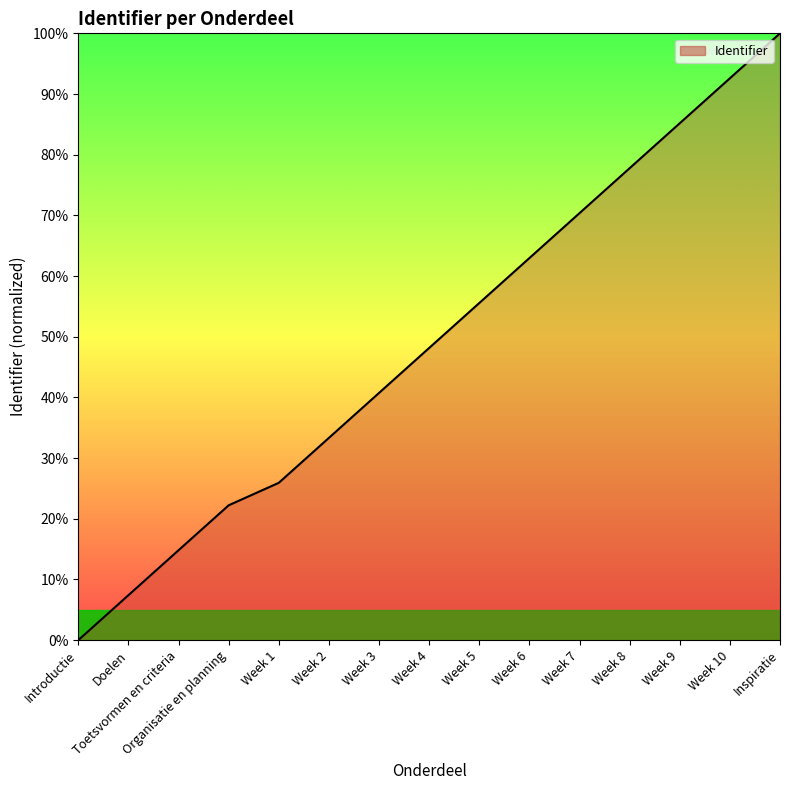

What position from the right is Week 1?

11